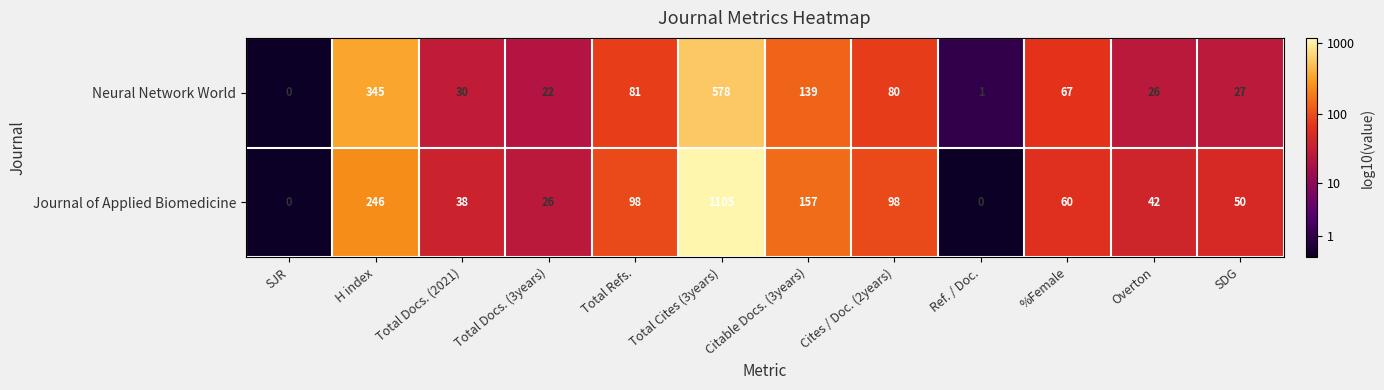

What is the difference between the second highest and minimum values in the Journal of Applied Biomedicine series?

246